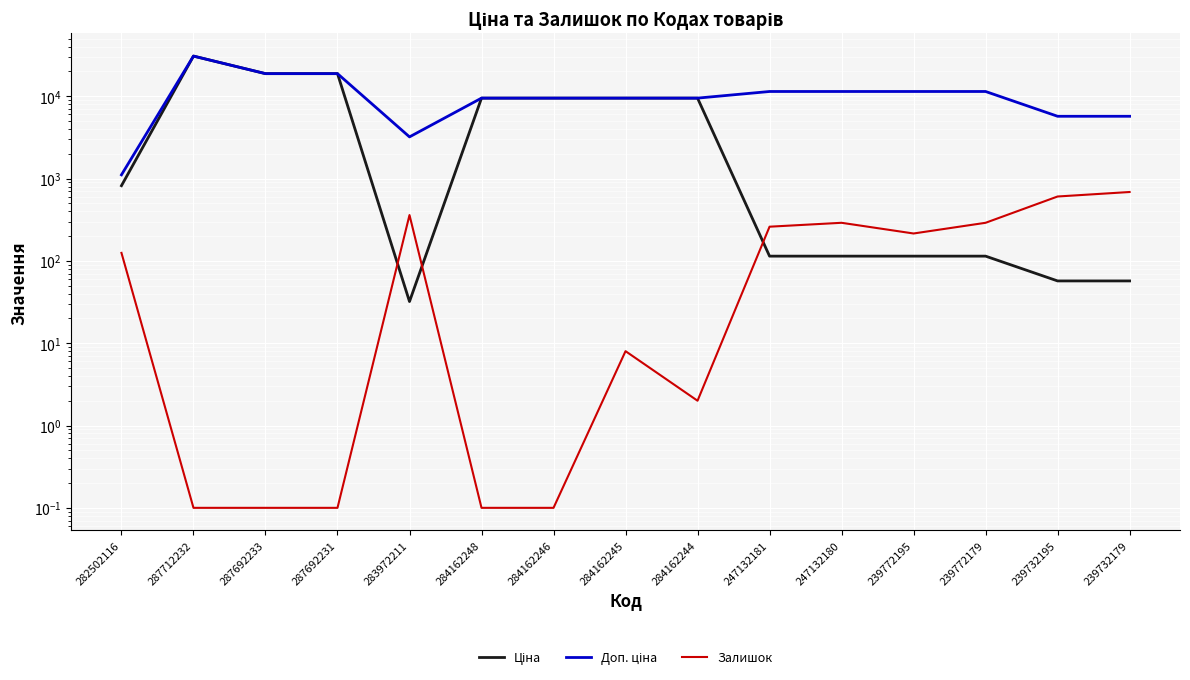

What is the sum of all Залишок values?

2841.5